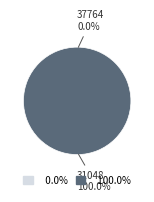

What is the smallest slice in the pie chart?

37764